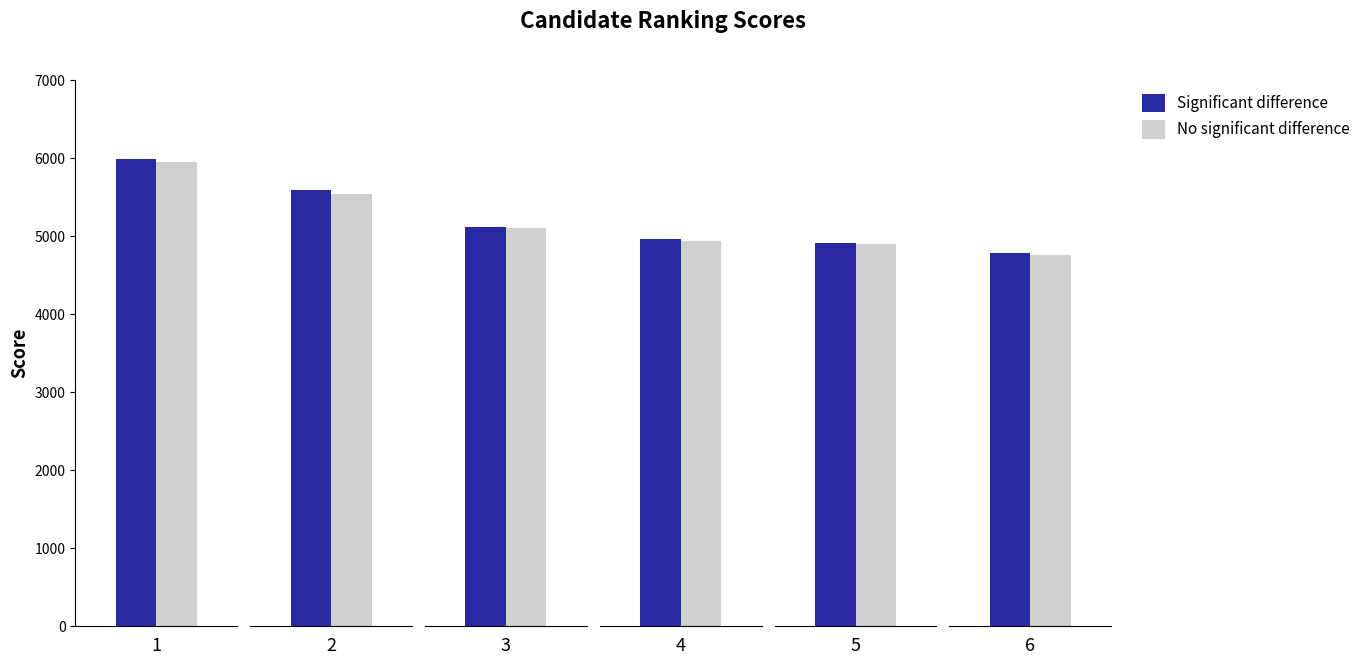

How many groups of bars are there?

6